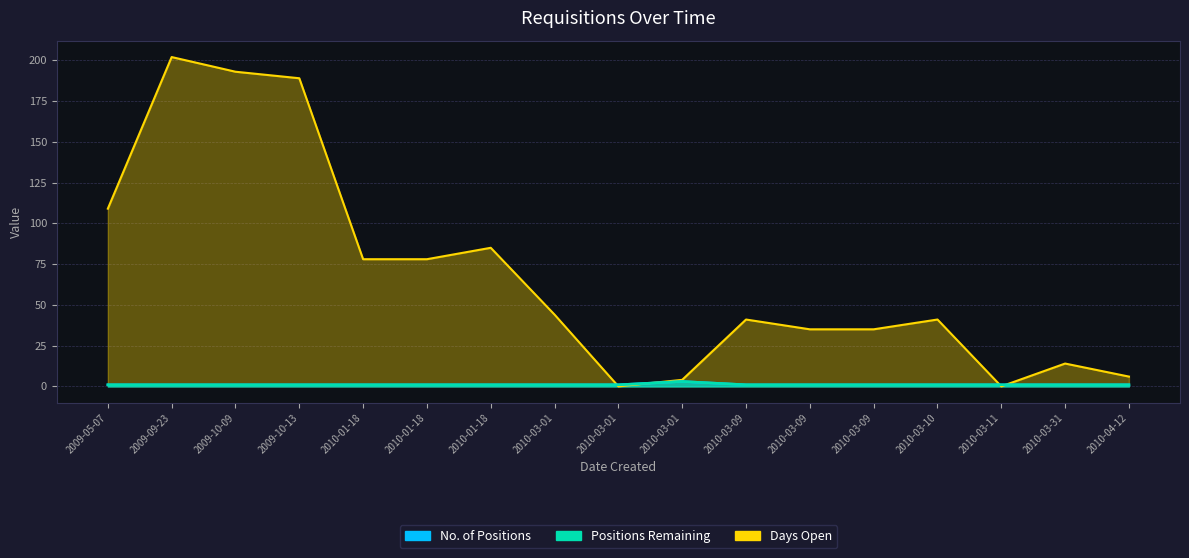

What is the average value of the Days Open series?

68